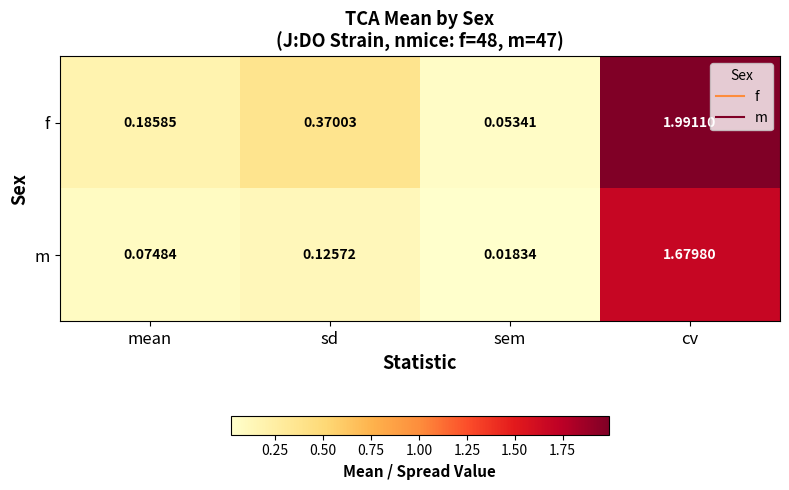

What is the total value across all series at mean?

0.3